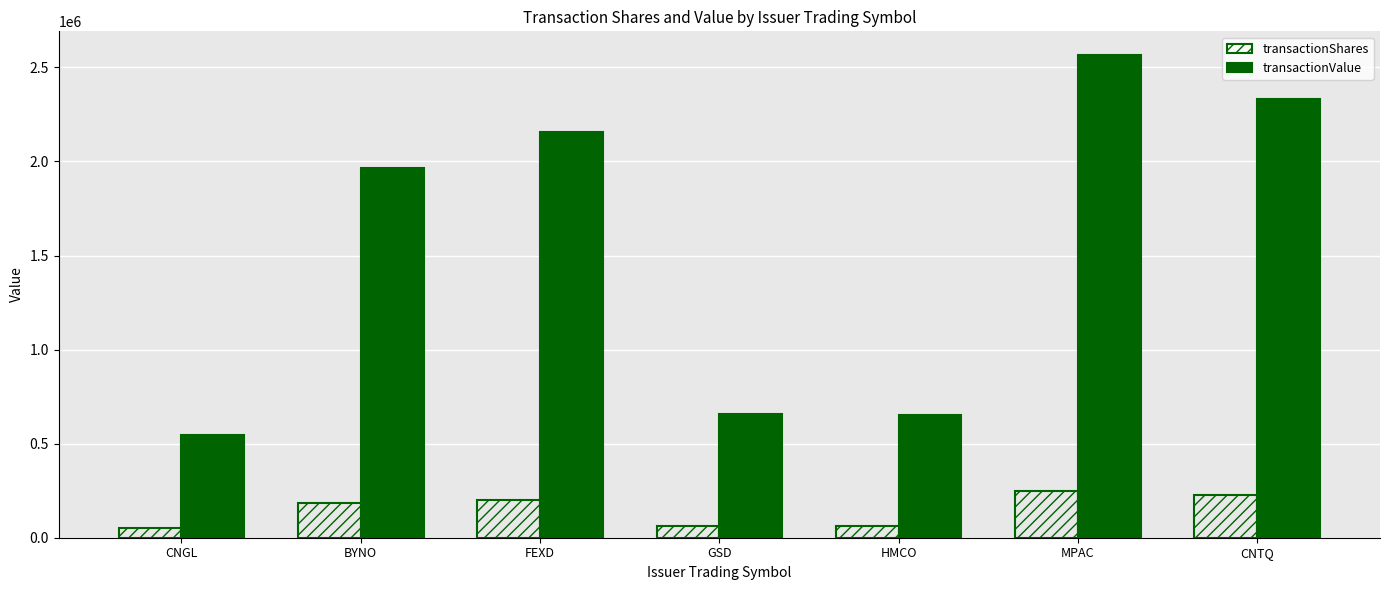

True or false: transactionValue has a value of 1218323 at CNTQ.

False